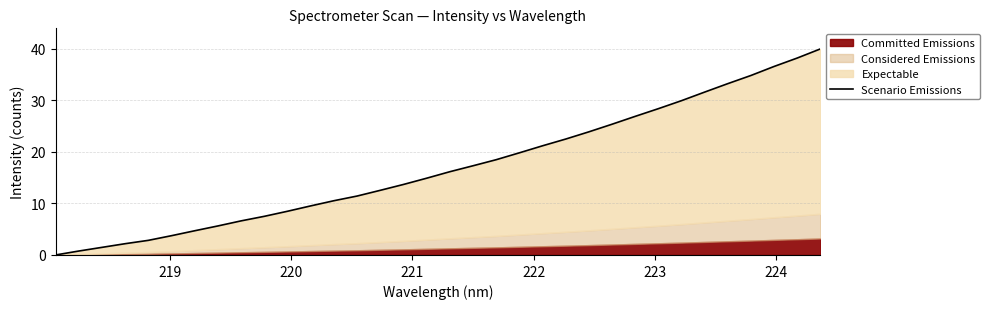

Reading left to right, list all the values displayed in this chart.

0.0	0.8	1.5	2.2	2.8	3.7	4.7	5.6	6.6	7.5	8.5	9.5	10.5	11.4	12.6	13.7	14.9	16.2	17.3	18.5	19.8	21.2	22.5	23.9	25.4	26.9	28.4	30.0	31.6	33.3	34.8	36.6	38.2	40.0